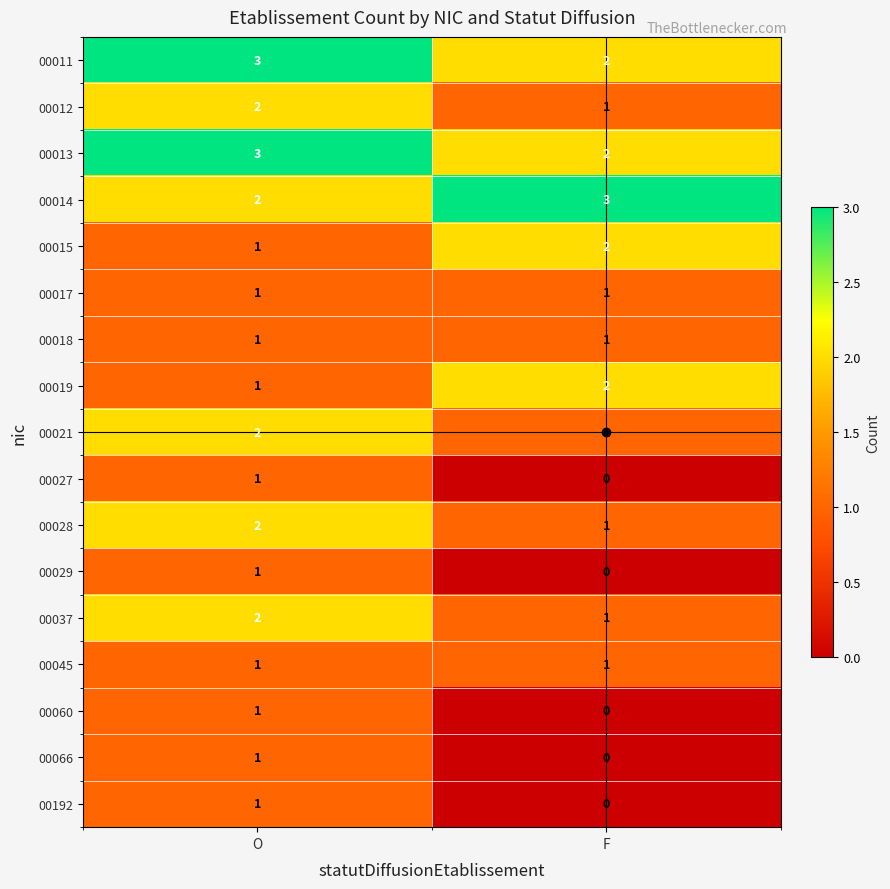

Which label corresponds to the smallest value in the chart?

F